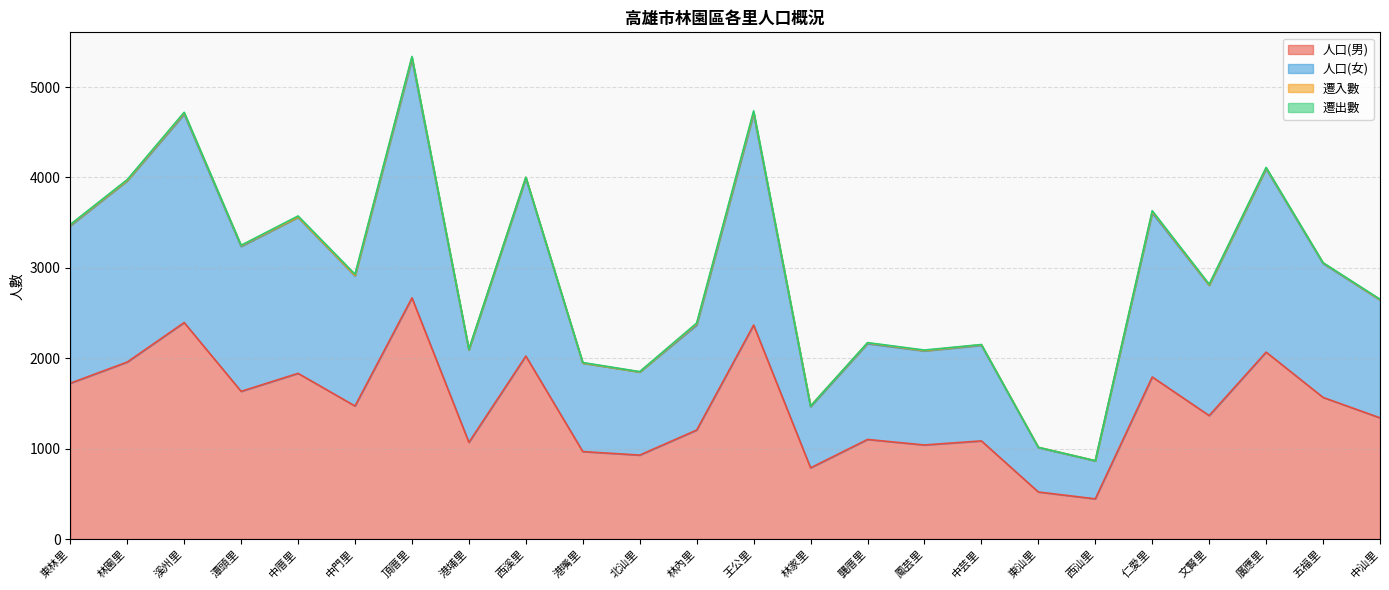

At which category does the chart reach its peak across all series?

頂厝里